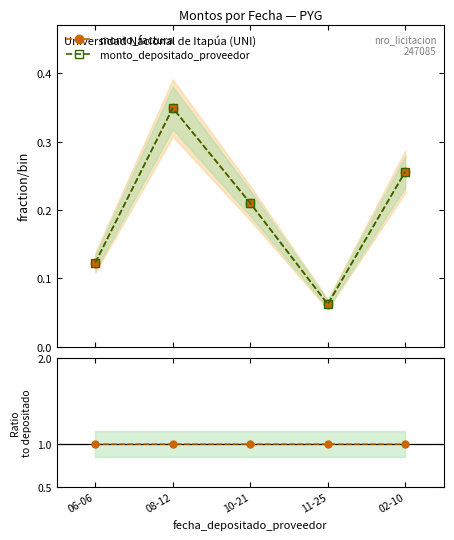

Which series has the widest spread of values?

monto_depositado_proveedor